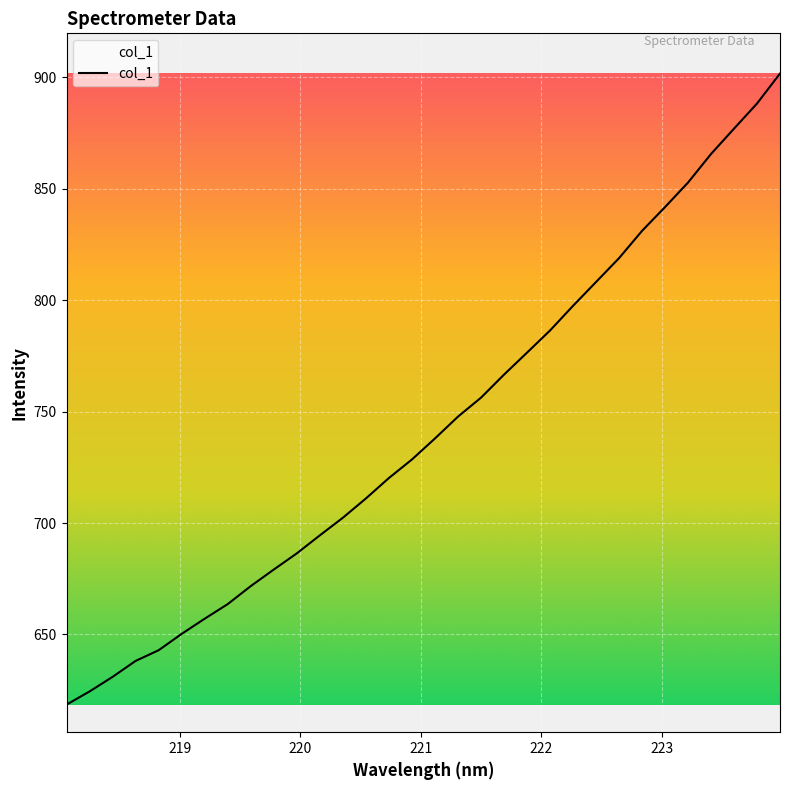

What is the difference between the maximum and minimum values?

283.2